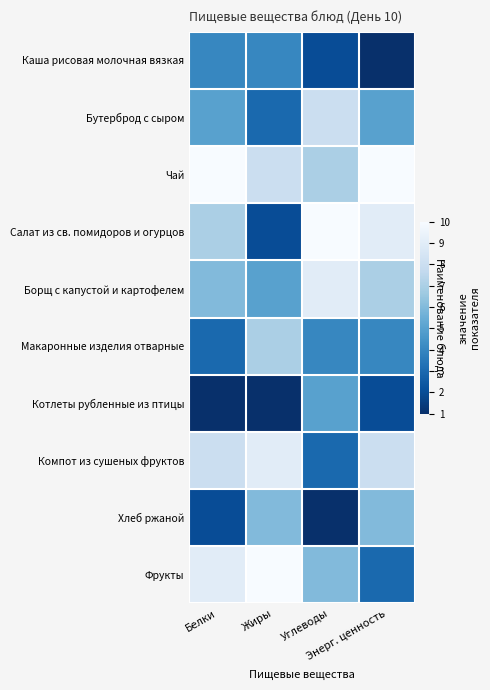

At which category is the sum across all series the highest?

Белки